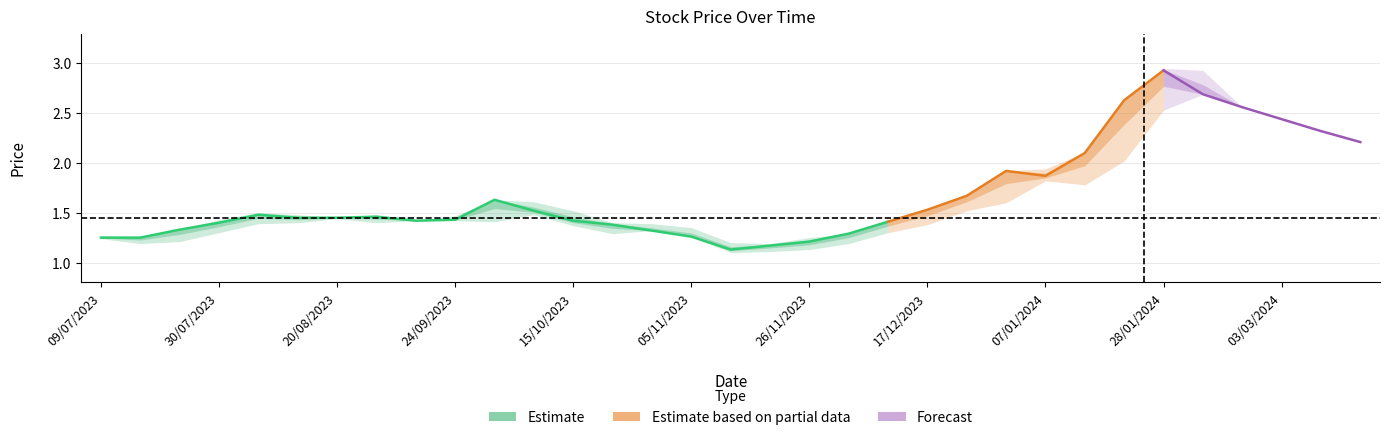

Reading left to right, list all the values displayed in this chart.

closing: closing=1.2	high=1.2	low=1.3	3=1.4	4=1.5	5=1.4	6=1.4	7=1.5	8=1.4	9=1.4	10=1.6	11=1.5	12=1.4	13=1.4	14=1.3	15=1.3	16=1.1	17=1.2	18=1.2	19=1.3	20=1.4	21=1.5	22=1.7	23=1.9	24=1.9	25=2.1	26=2.6	27=2.9	28=2.7	29=2.6	30=2.4	31=2.3	32=2.2
high: closing=1.3	high=1.2	low=1.3	3=1.4	4=1.5	5=1.5	6=1.4	7=1.5	8=1.4	9=1.5	10=1.6	11=1.6	12=1.5	13=1.4	14=1.4	15=1.4	16=1.2	17=1.2	18=1.2	19=1.3	20=1.4	21=1.5	22=1.7	23=1.9	24=1.9	25=2.1	26=2.6	27=3.0	28=2.9	29=2.6	30=2.4	31=2.3	32=2.2
low: closing=1.2	high=1.2	low=1.2	3=1.3	4=1.4	5=1.4	6=1.4	7=1.4	8=1.4	9=1.4	10=1.4	11=1.5	12=1.4	13=1.3	14=1.3	15=1.3	16=1.1	17=1.1	18=1.1	19=1.2	20=1.3	21=1.4	22=1.5	23=1.6	24=1.8	25=1.8	26=2.0	27=2.5	28=2.7	29=2.6	30=2.4	31=2.3	32=2.2